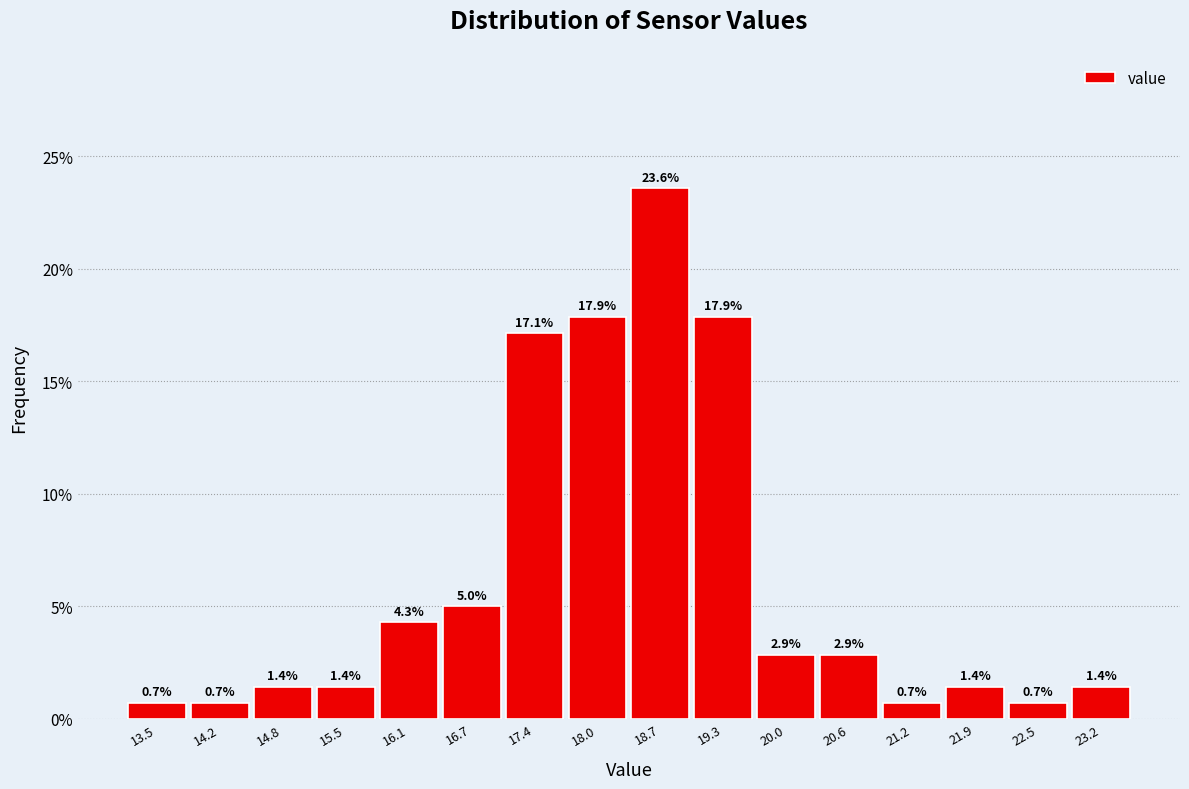

Reading left to right, list every bar in this chart as the range it spans on the x-axis followed by its height. The bar edges are not printed on the chart, so give them approximately, as read against the axis.

13.2 to 13.8: 0.7
13.8 to 14.5: 0.7
14.5 to 15.1: 1.4
15.1 to 15.8: 1.4
15.8 to 16.4: 4.3
16.4 to 17.1: 5.0
17.1 to 17.7: 17.1
17.7 to 18.4: 17.9
18.4 to 19.0: 23.6
19.0 to 19.6: 17.9
19.6 to 20.3: 2.9
20.3 to 20.9: 2.9
20.9 to 21.6: 0.7
21.6 to 22.2: 1.4
22.2 to 22.9: 0.7
22.9 to 23.5: 1.4